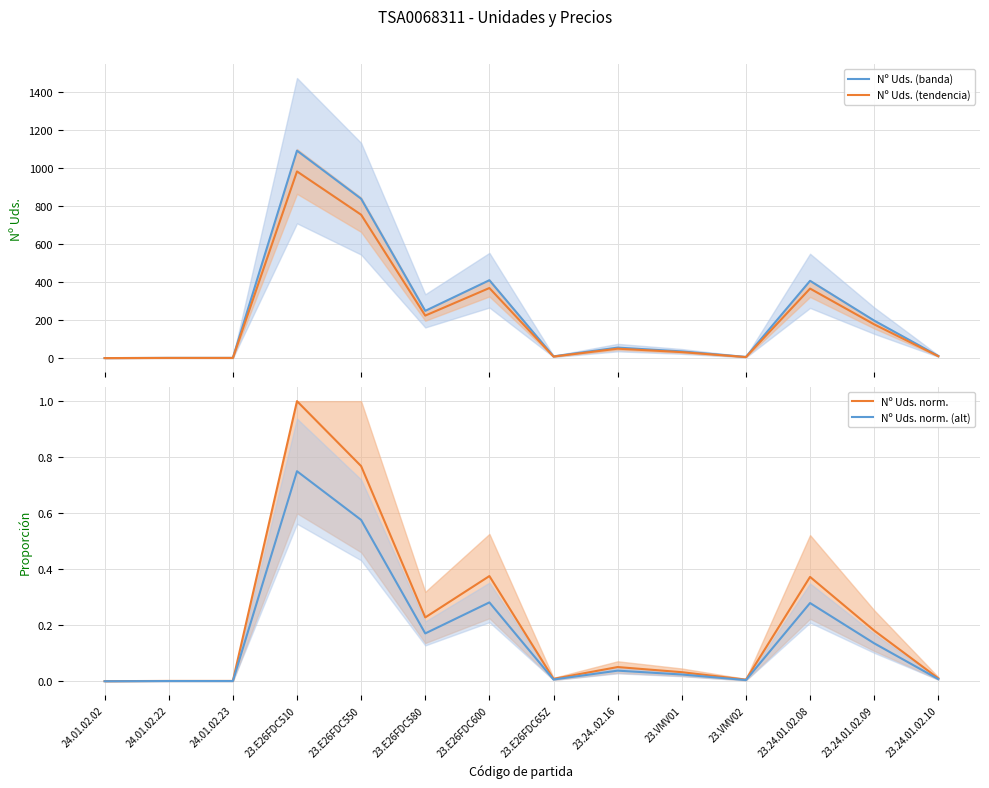

What is the average value of the Nº Uds. norm. (alt) series?

0.2